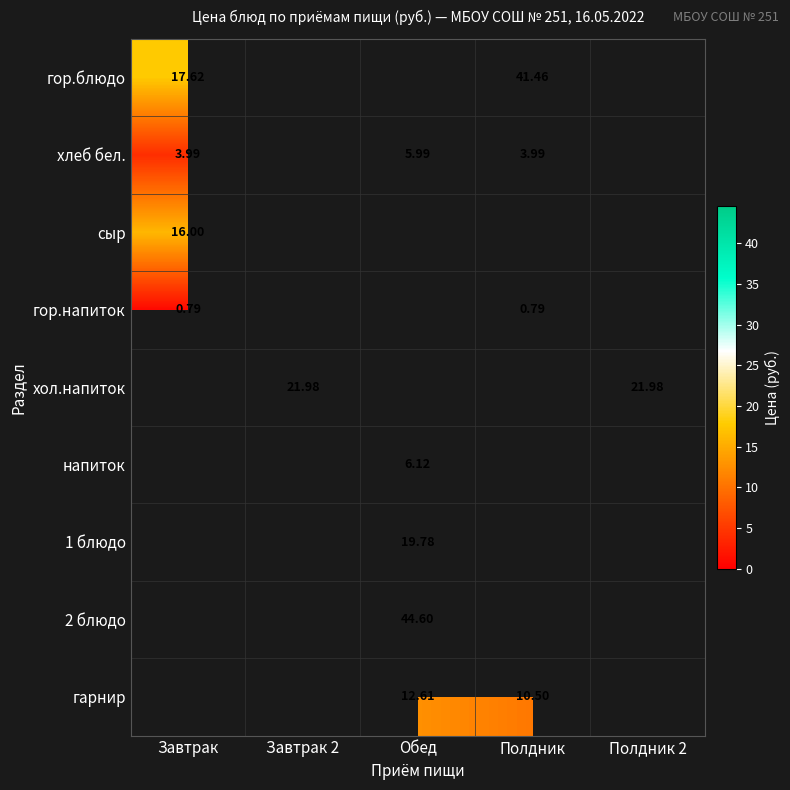

How many values in напиток are above zero?

1